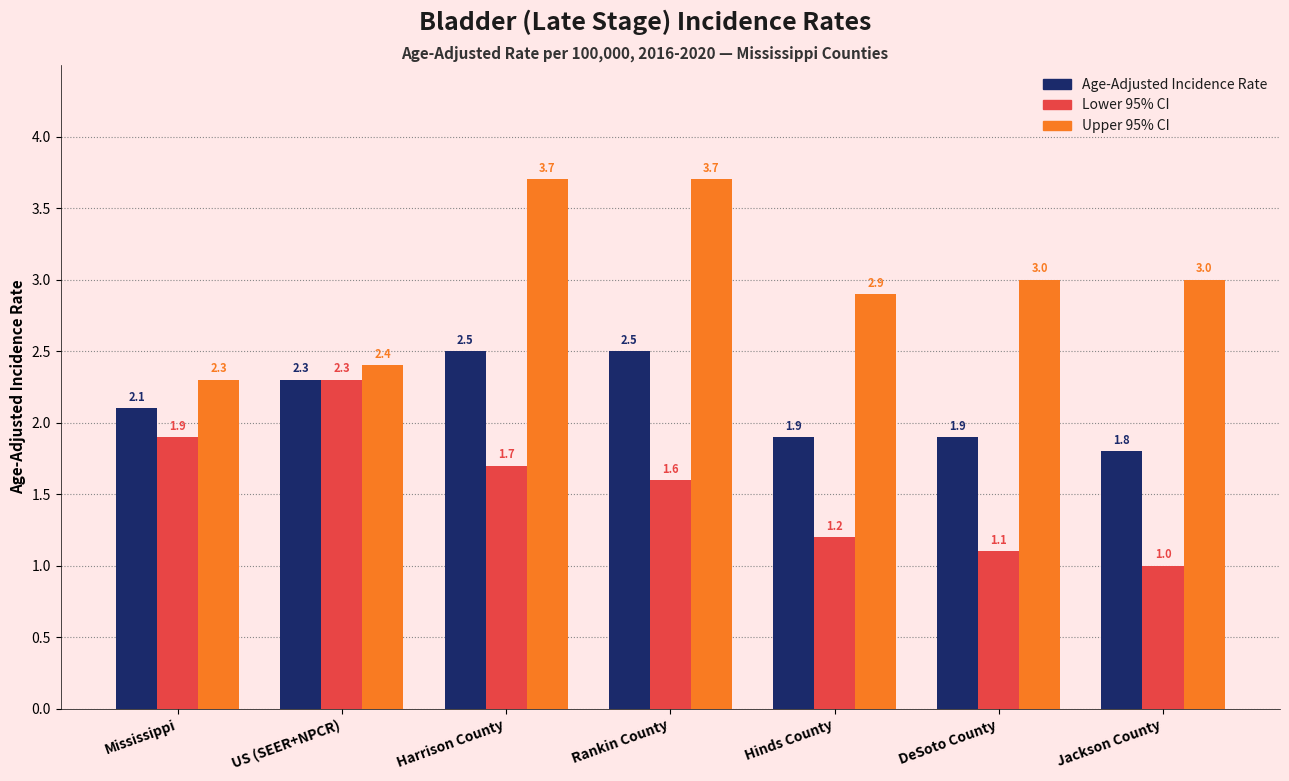

What is the label of the 6th bar from the right?

US (SEER+NPCR)